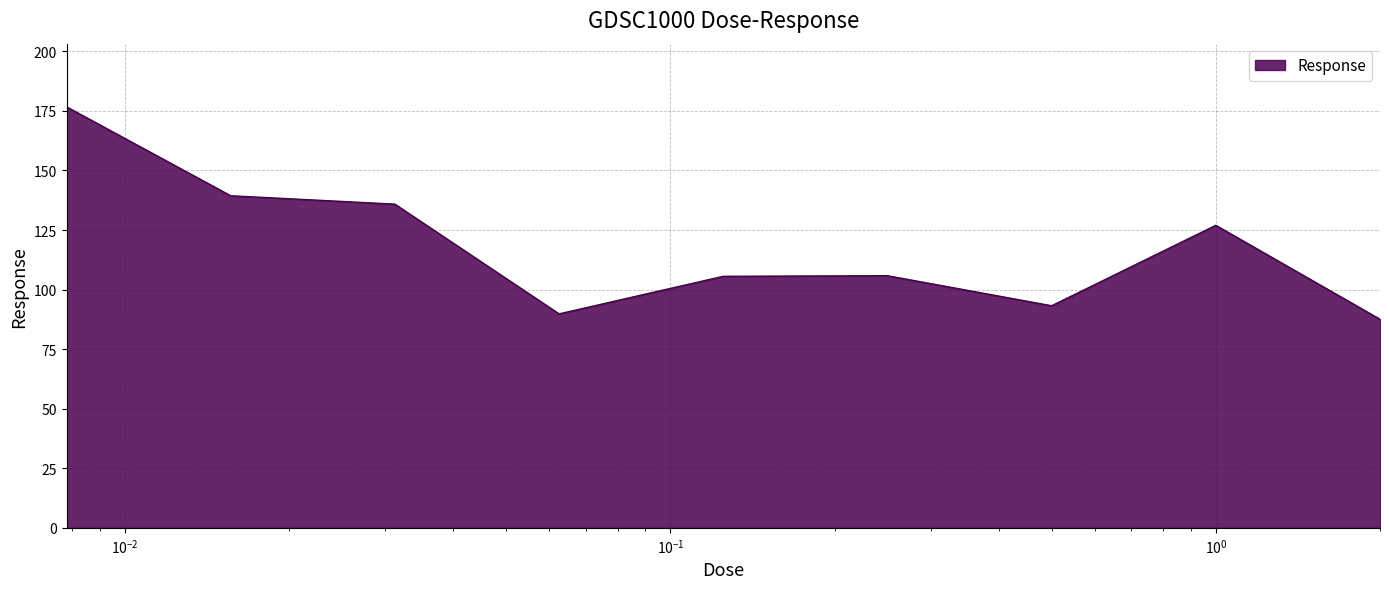

What is the difference between the maximum and minimum values?

89.2